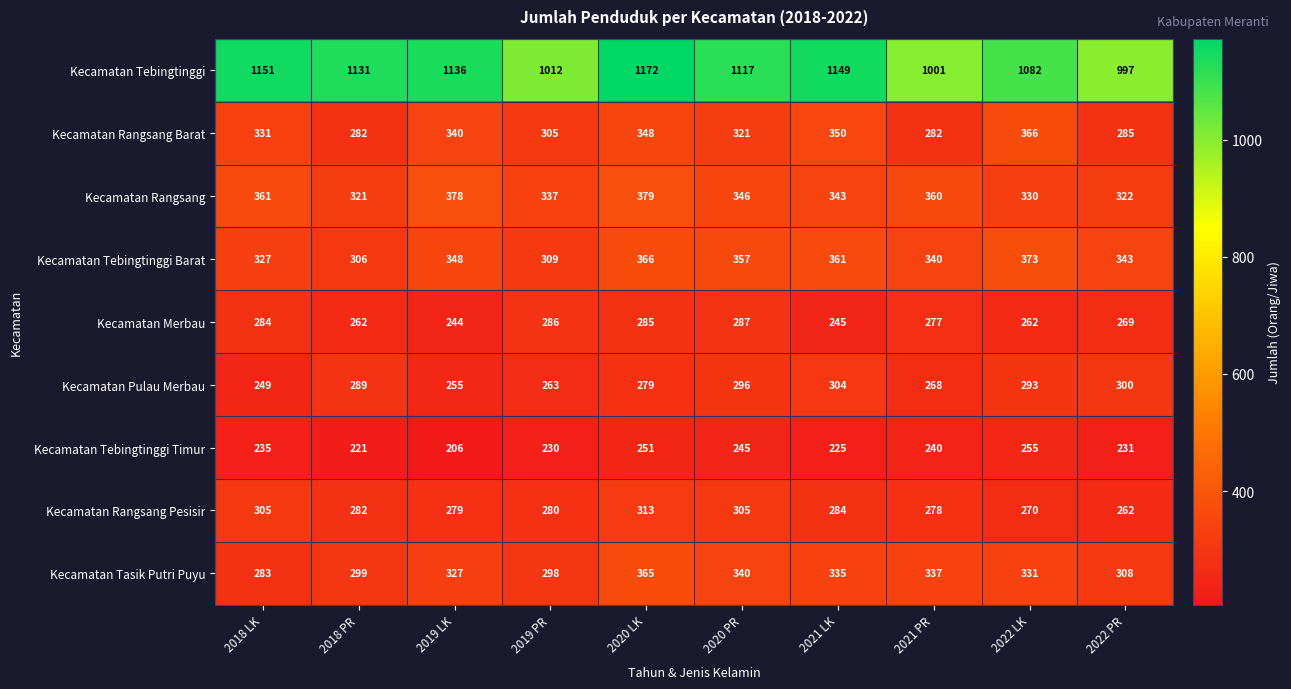

What is the approximate value of Kecamatan Rangsang Pesisir at 2021 PR, to the nearest 10?

280